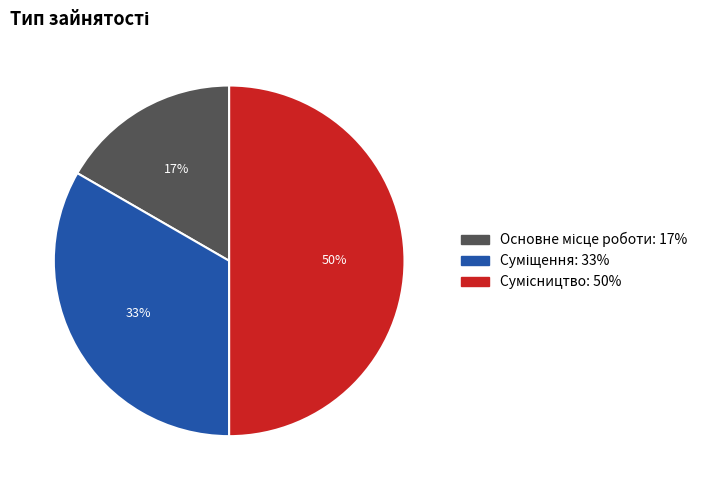

To the nearest percent, what is the average slice percentage?

33%